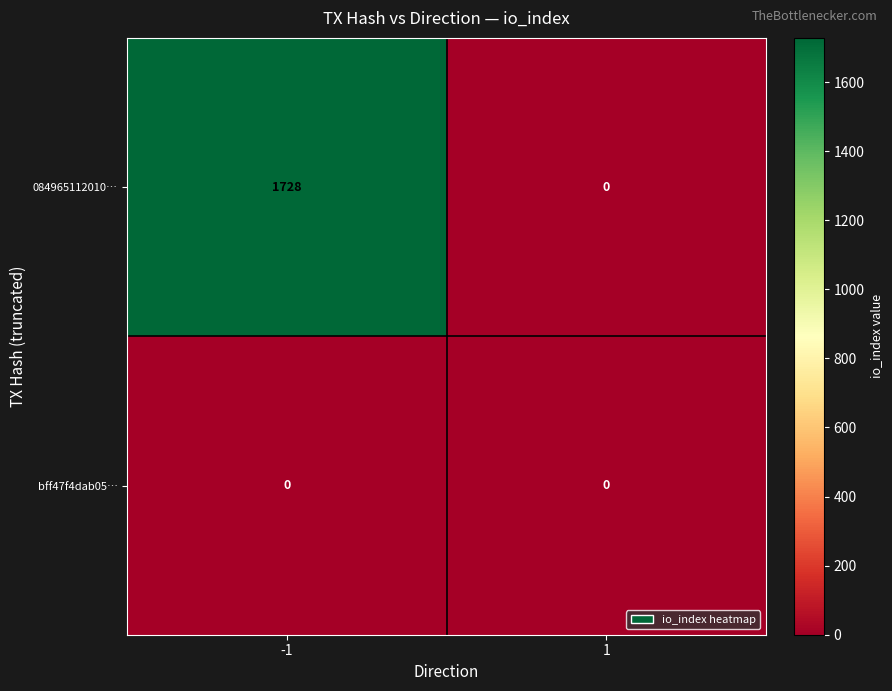

The bff47f4dab05… series shows 0 at 1. True or false?

True